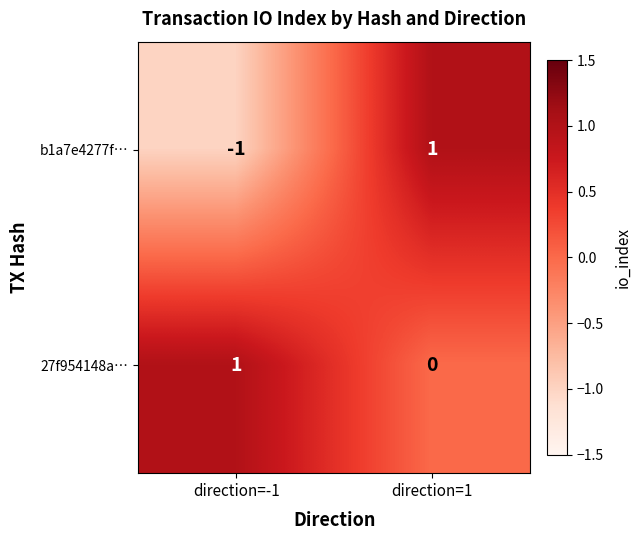

Which series has the largest range (max minus min)?

b1a7e4277f…